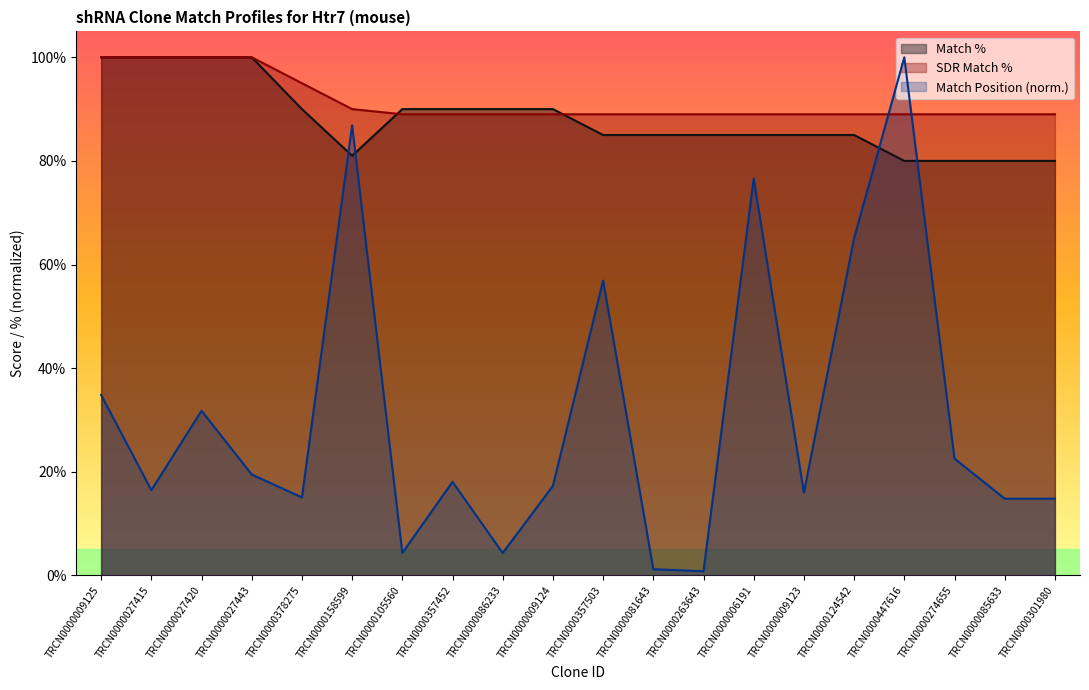

Rank the categories by Match Position value from lowest to highest.

TRCN0000263643, TRCN0000081643, TRCN0000105560, TRCN0000086233, TRCN0000085633, TRCN0000301980, TRCN0000378275, TRCN0000009123, TRCN0000027415, TRCN0000009124, TRCN0000357452, TRCN0000027443, TRCN0000274655, TRCN0000027420, TRCN0000009125, TRCN0000357503, TRCN0000124542, TRCN0000006191, TRCN0000158599, TRCN0000447616